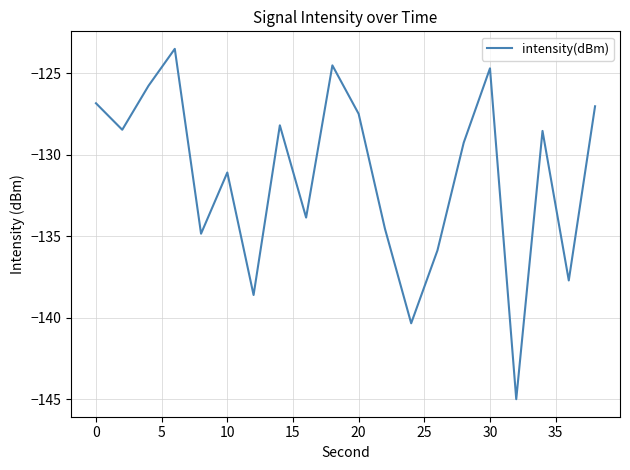

What is the smallest value displayed?

-145.0